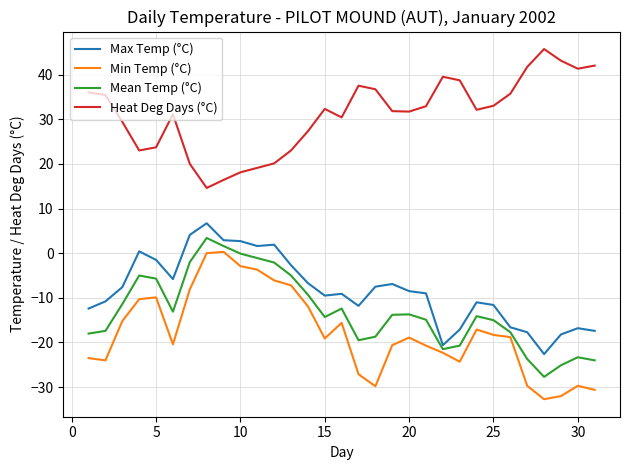

What is the difference between the maximum and minimum values in the Min Temp (°C) series?

33.0